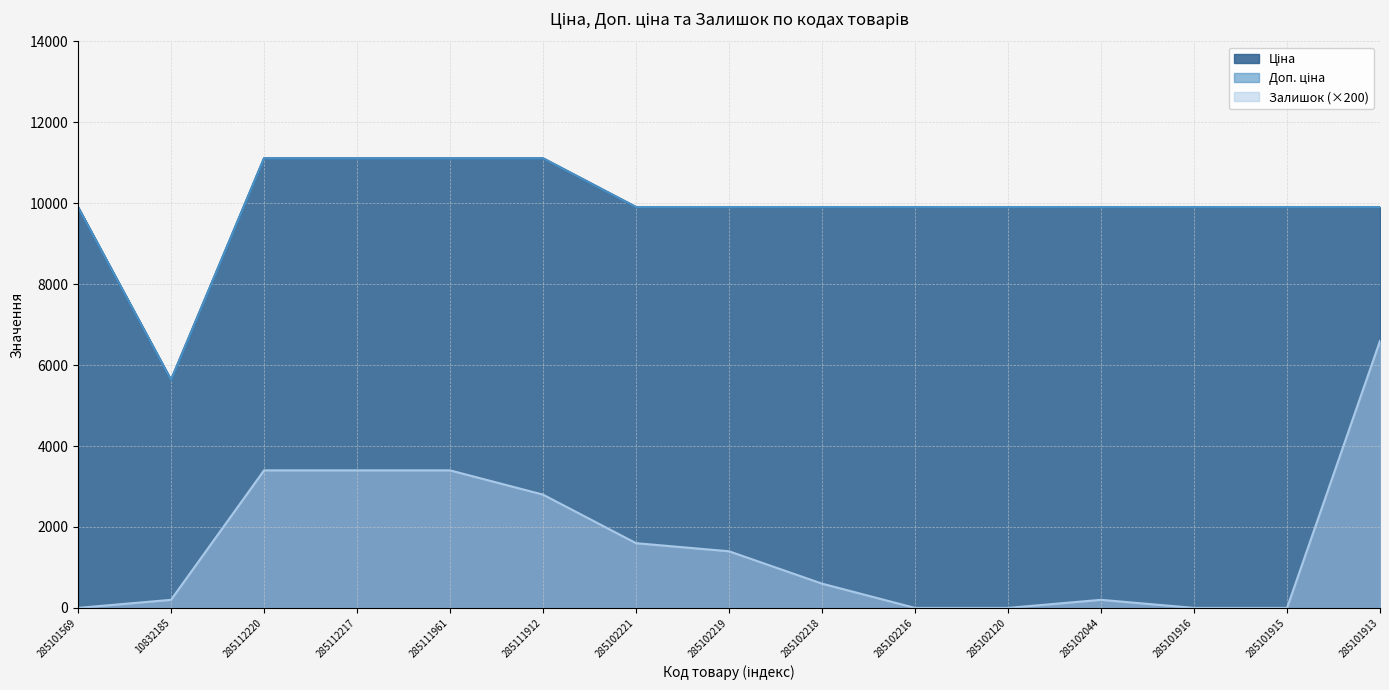

How many lines are shown in the chart?

3